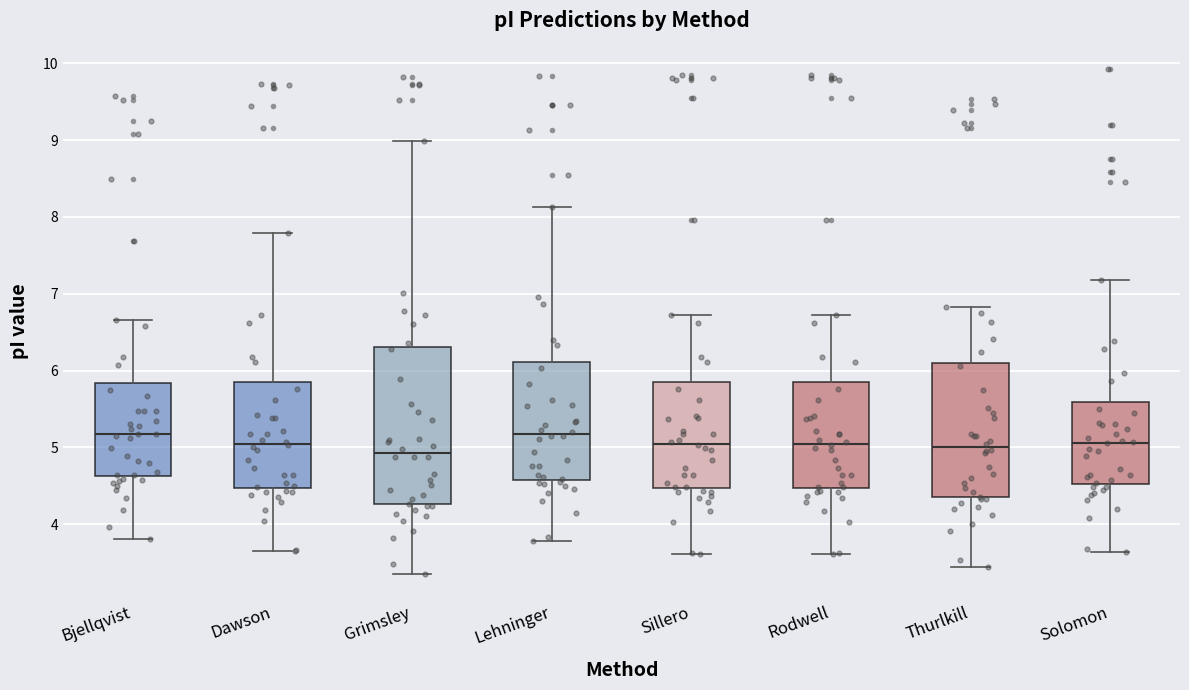

Which box is the tallest, from its lower edge to its upper edge?

Grimsley